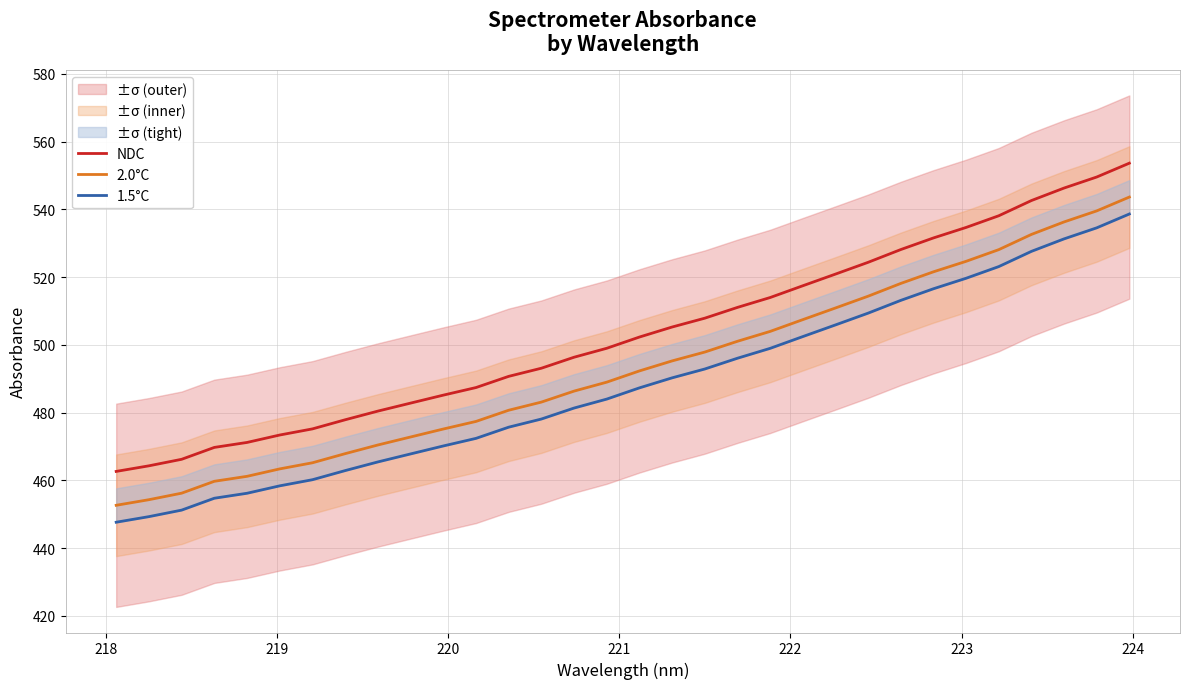

Does the chart display data point markers on the line(s)?

No